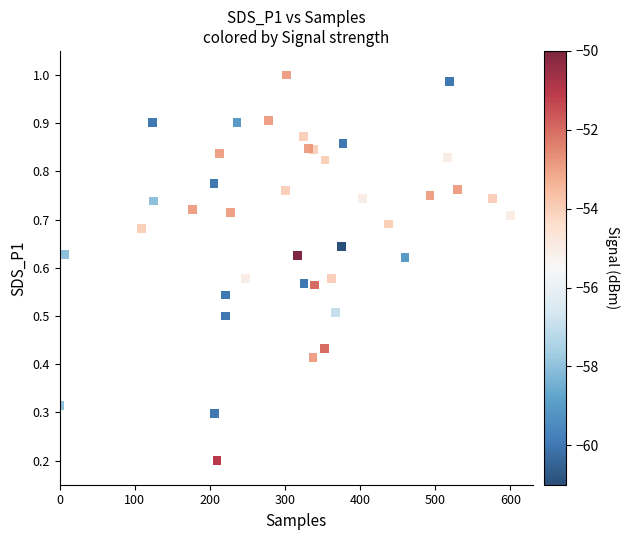

What is the range of X values (max minus min)?

600.0